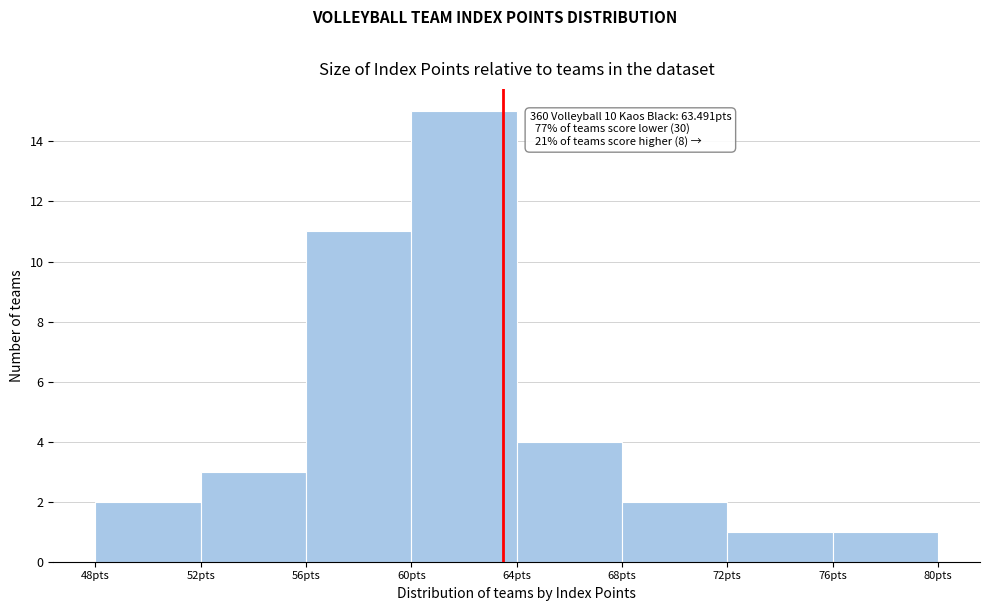

Which range on the x-axis has the tallest bar?

60 to 64